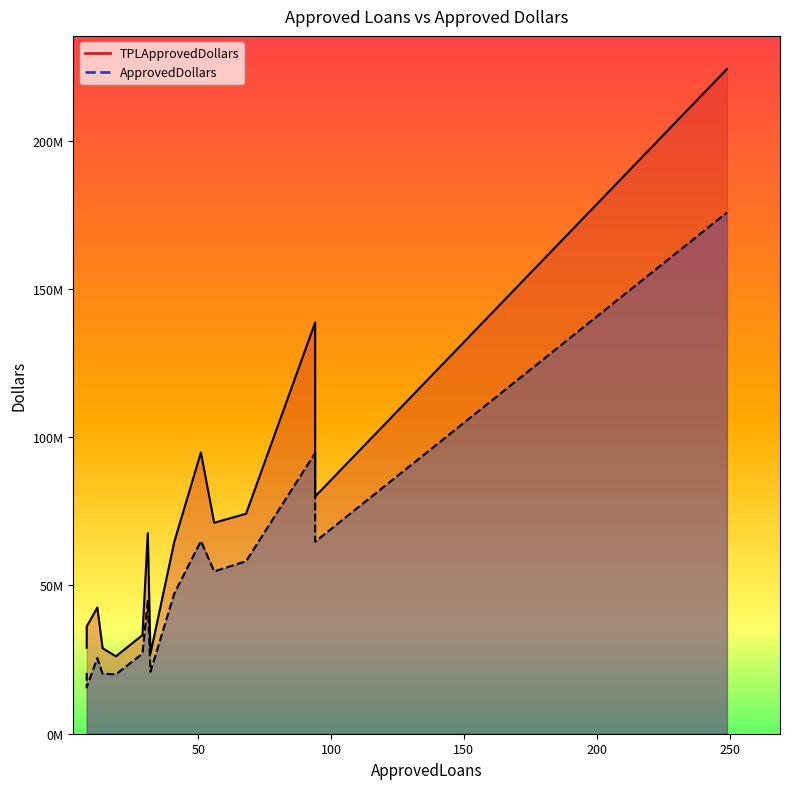

Rank the series at 29 from lowest to highest value.

ApprovedDollars, TPLApprovedDollars